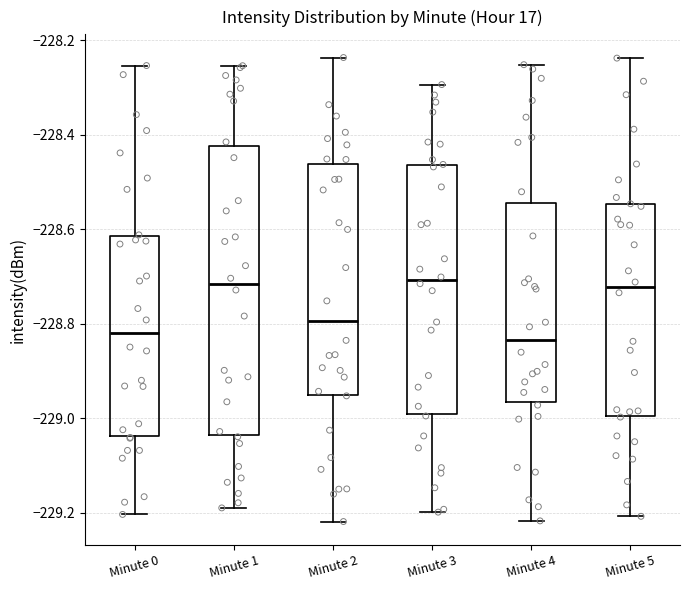

Reading left to right, transcribe this box plot: for each box, give where its median line is, the range the box spans, and where its two whiskers end, as read against the y-axis. The values are not printed on the chart, so give them approximately, as read against the axis.

Minute 0: median -228.82, box -229.04 to -228.62, whiskers -229.20 to -228.26
Minute 1: median -228.72, box -229.04 to -228.42, whiskers -229.18 to -228.26
Minute 2: median -228.80, box -228.94 to -228.46, whiskers -229.22 to -228.24
Minute 3: median -228.70, box -228.98 to -228.46, whiskers -229.20 to -228.30
Minute 4: median -228.84, box -228.96 to -228.54, whiskers -229.22 to -228.26
Minute 5: median -228.72, box -229.00 to -228.54, whiskers -229.20 to -228.24